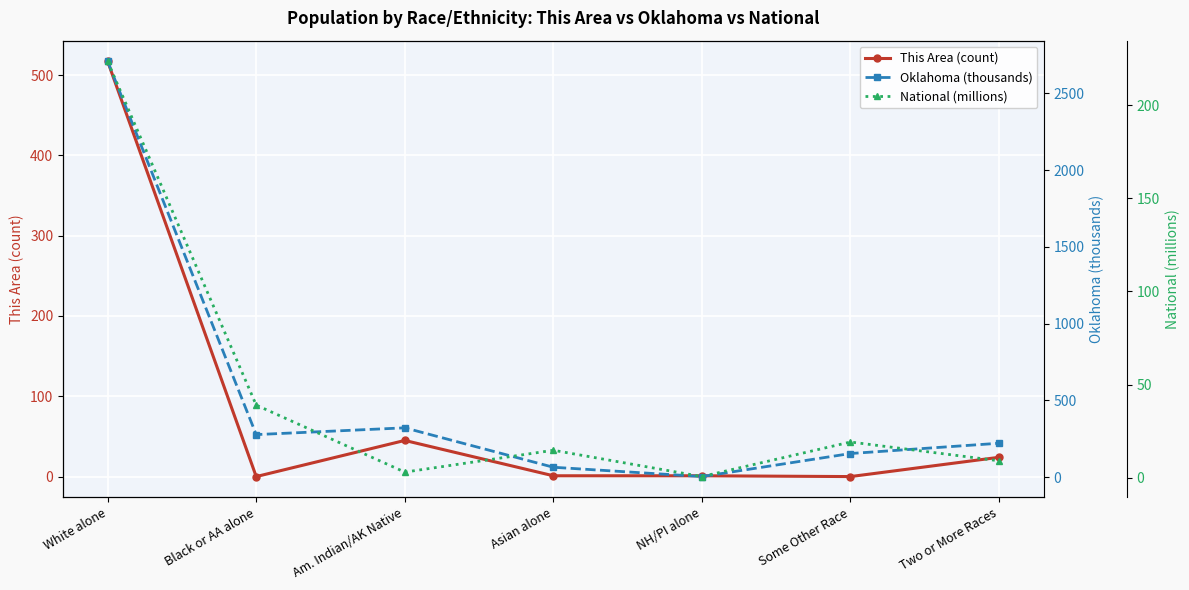

How many data points in National (millions) are above 14?

4